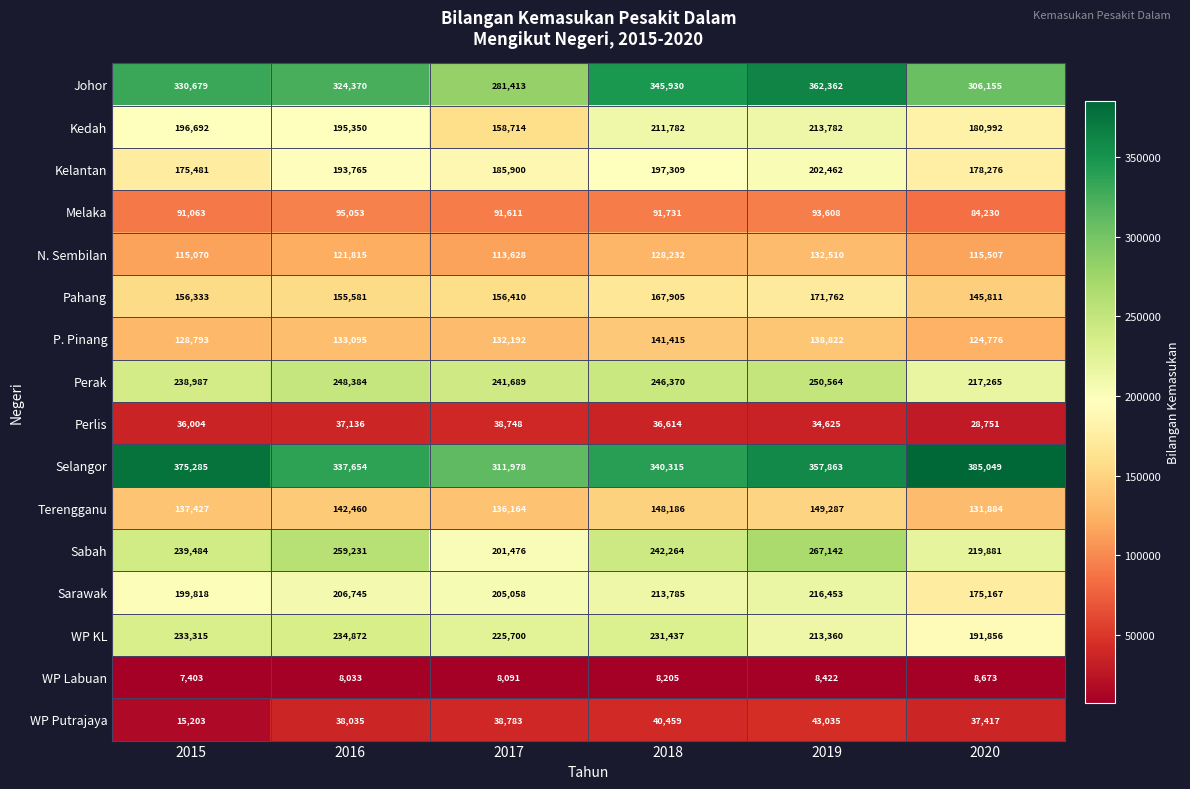

What is the difference between the second highest and minimum values in the Johor series?

64517